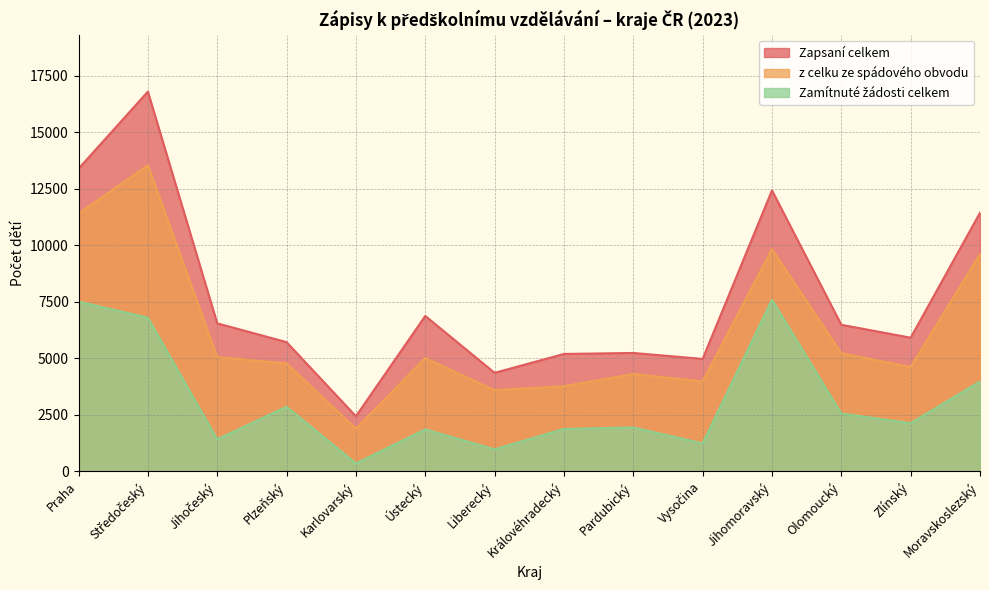

Is the value of z celku ze spádového obvodu at Praha greater than the value of Zamítnuté žádosti celkem at Jihočeský?

Yes